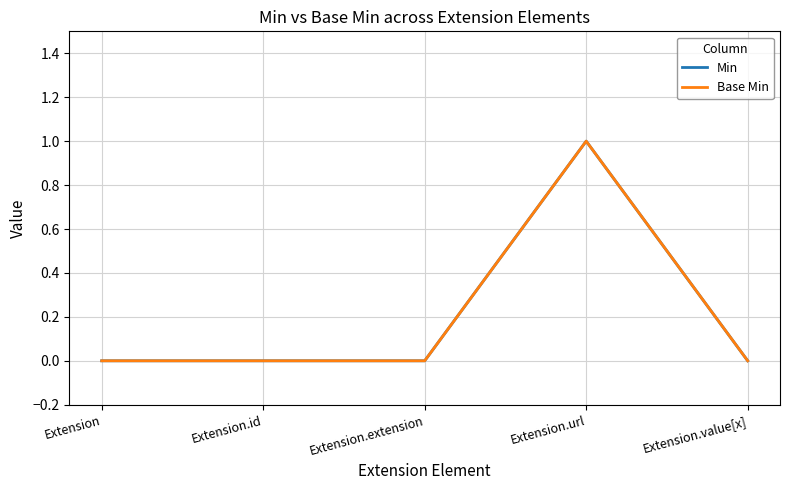

Which has a higher value, Extension.url or Extension.value[x]?

Extension.url